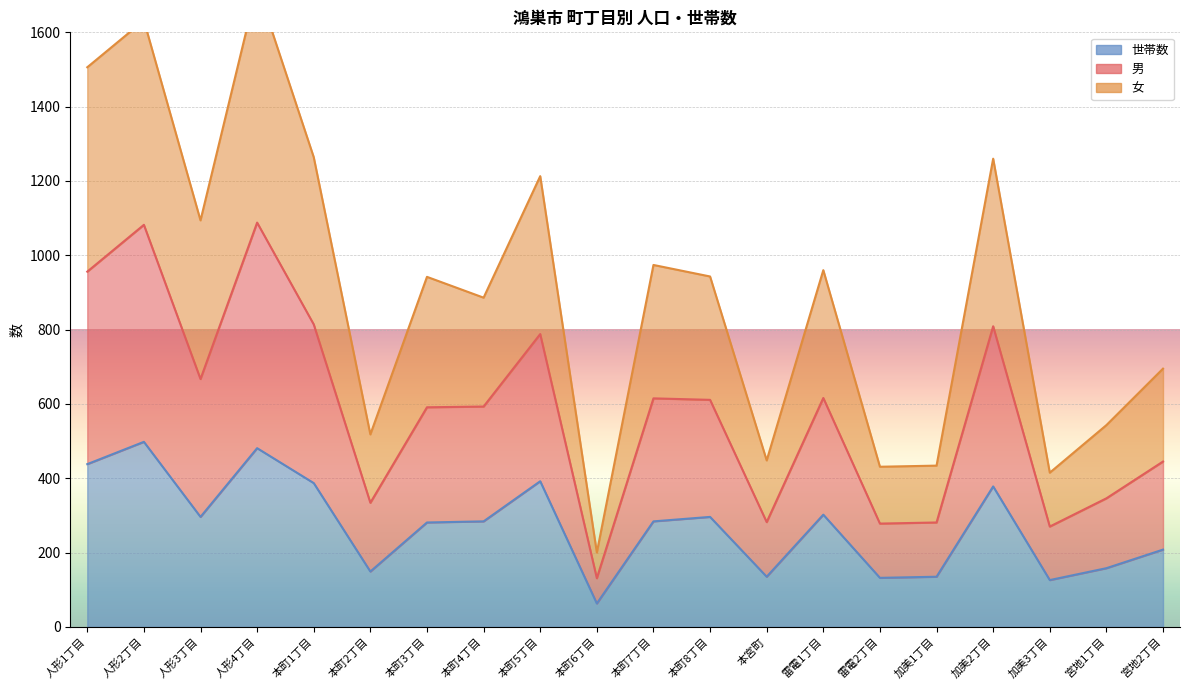

What is the difference between the 世帯数 values at 本町7丁目 and 本町1丁目?

103